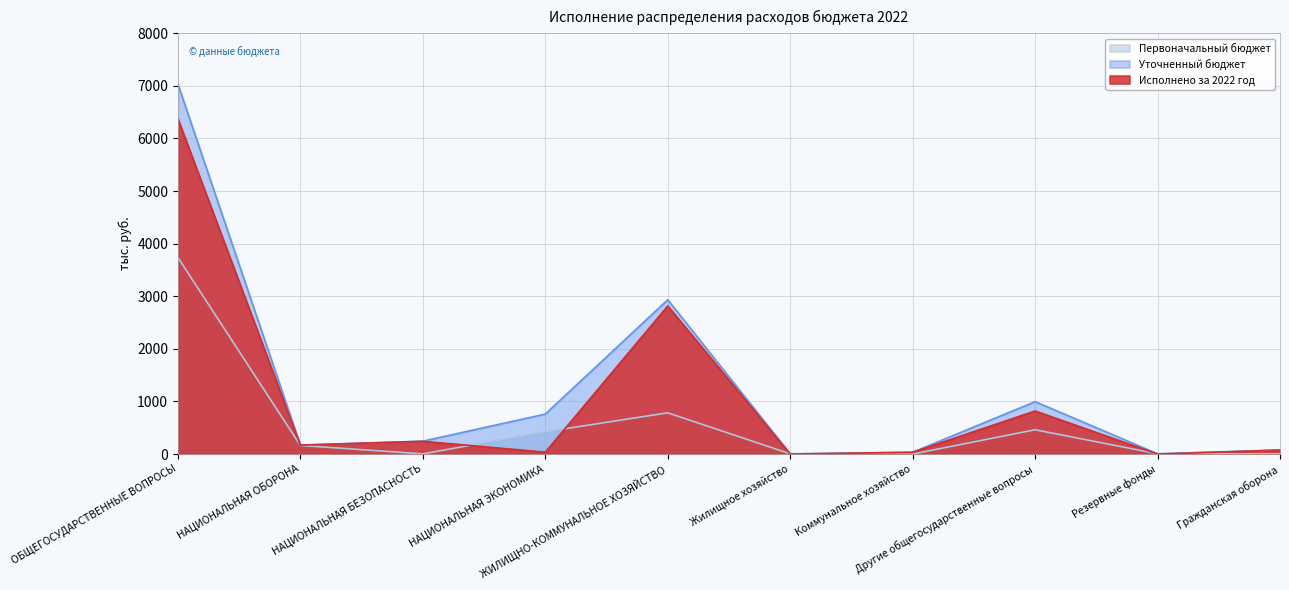

Reading left to right, transcribe all the data shown in this chart.

Первоначальный бюджет: ОБЩЕГОСУДАРСТВЕННЫЕ ВОПРОСЫ=3737.6	НАЦИОНАЛЬНАЯ ОБОРОНА=163.5	НАЦИОНАЛЬНАЯ БЕЗОПАСНОСТЬ=3.0	НАЦИОНАЛЬНАЯ ЭКОНОМИКА=422.6	ЖИЛИЩНО-КОММУНАЛЬНОЕ ХОЗЯЙСТВО=783.8	Жилищное хозяйство=4.0	Коммунальное хозяйство=0.0	Другие общегосударственные вопросы=461.8	Резервные фонды=5.0	Гражданская оборона=3.0
Уточненный бюджет: ОБЩЕГОСУДАРСТВЕННЫЕ ВОПРОСЫ=7034.8	НАЦИОНАЛЬНАЯ ОБОРОНА=170.0	НАЦИОНАЛЬНАЯ БЕЗОПАСНОСТЬ=245.2	НАЦИОНАЛЬНАЯ ЭКОНОМИКА=760.0	ЖИЛИЩНО-КОММУНАЛЬНОЕ ХОЗЯЙСТВО=2933.9	Жилищное хозяйство=4.0	Коммунальное хозяйство=34.0	Другие общегосударственные вопросы=996.2	Резервные фонды=5.0	Гражданская оборона=78.0
Исполнено за 2022 год: ОБЩЕГОСУДАРСТВЕННЫЕ ВОПРОСЫ=6372.7	НАЦИОНАЛЬНАЯ ОБОРОНА=170.0	НАЦИОНАЛЬНАЯ БЕЗОПАСНОСТЬ=242.2	НАЦИОНАЛЬНАЯ ЭКОНОМИКА=35.3	ЖИЛИЩНО-КОММУНАЛЬНОЕ ХОЗЯЙСТВО=2815.7	Жилищное хозяйство=0.0	Коммунальное хозяйство=34.0	Другие общегосударственные вопросы=818.6	Резервные фонды=0.0	Гражданская оборона=75.0